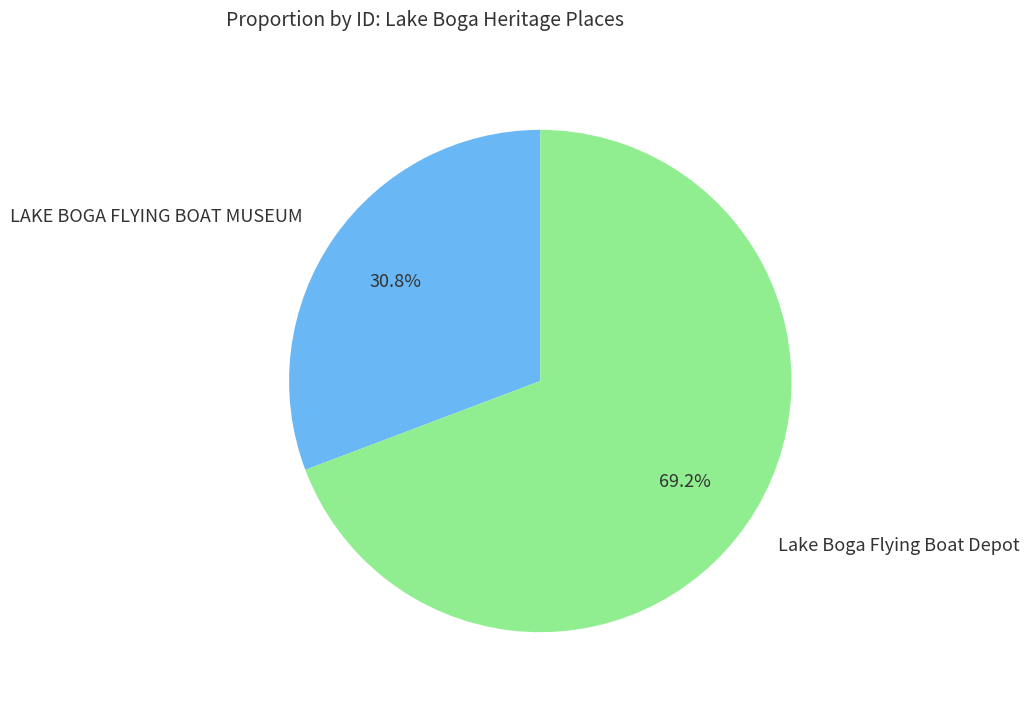

To the nearest percent, what percentage of the pie is LAKE BOGA FLYING BOAT MUSEUM?

31%